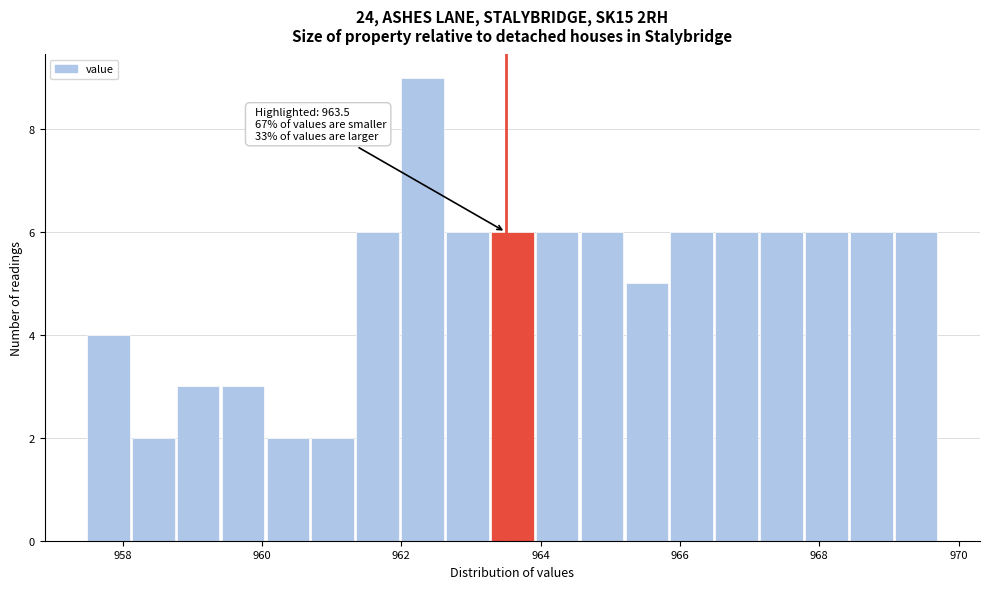

Read against the x-axis, roughly where is the centre of the tallest bar?

962.4